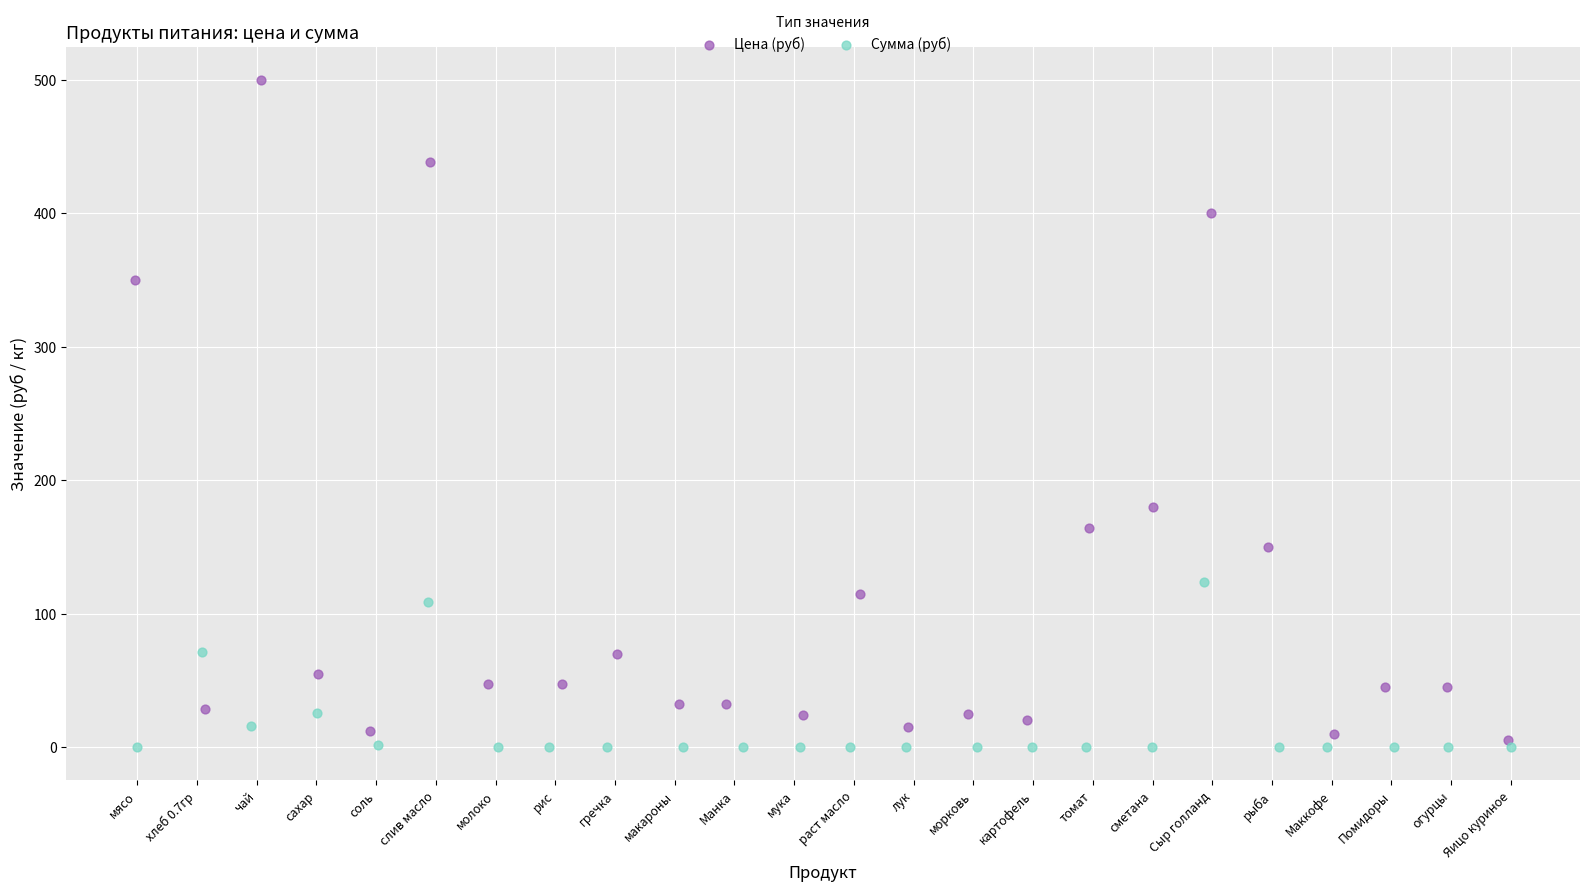

Which series has the widest spread of Y values?

Цена (руб)